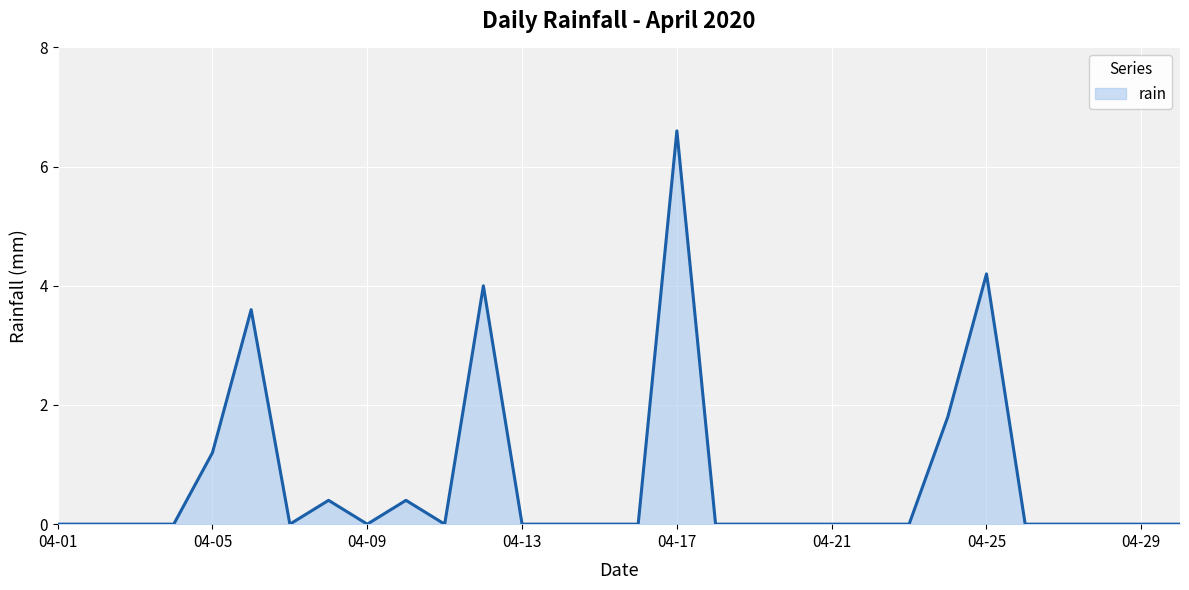

What is the difference between the maximum and minimum values?

6.6